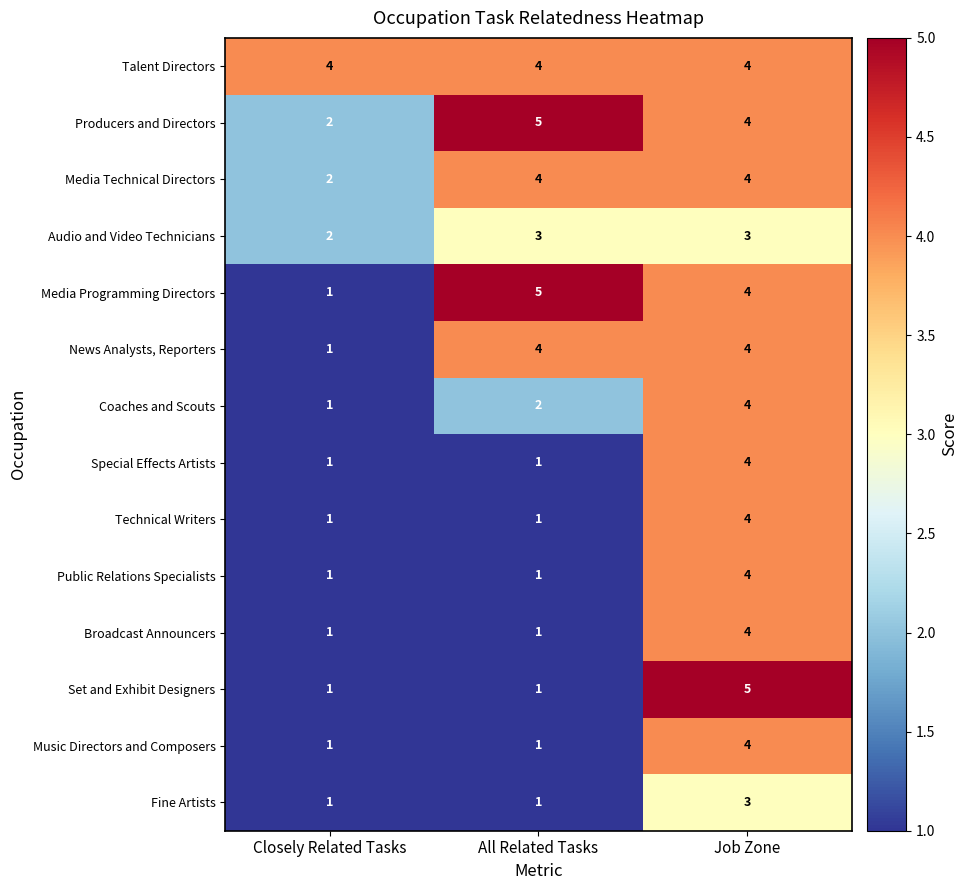

The value of Technical Writers at Job Zone is 2. True or false?

False